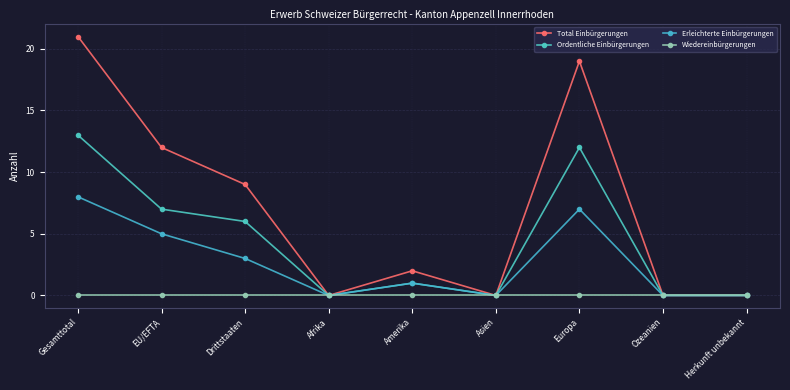

True or false: Erleichterte Einbürgerungen and Wiedereinbürgerungen intersect in this chart.

False